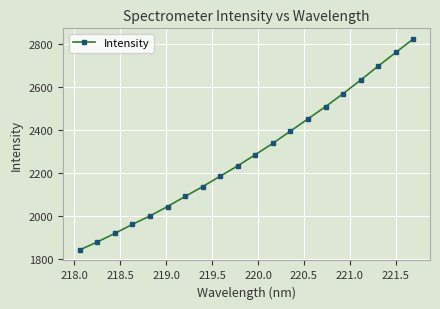

Reading left to right, extract all data points from this chart.

1842.2	1879.1	1919.1	1961.3	2000.4	2044.3	2091.1	2137.1	2185.6	2234.0	2286.0	2338.8	2395.5	2452.6	2509.8	2570.0	2633.3	2698.5	2761.7	2825.0